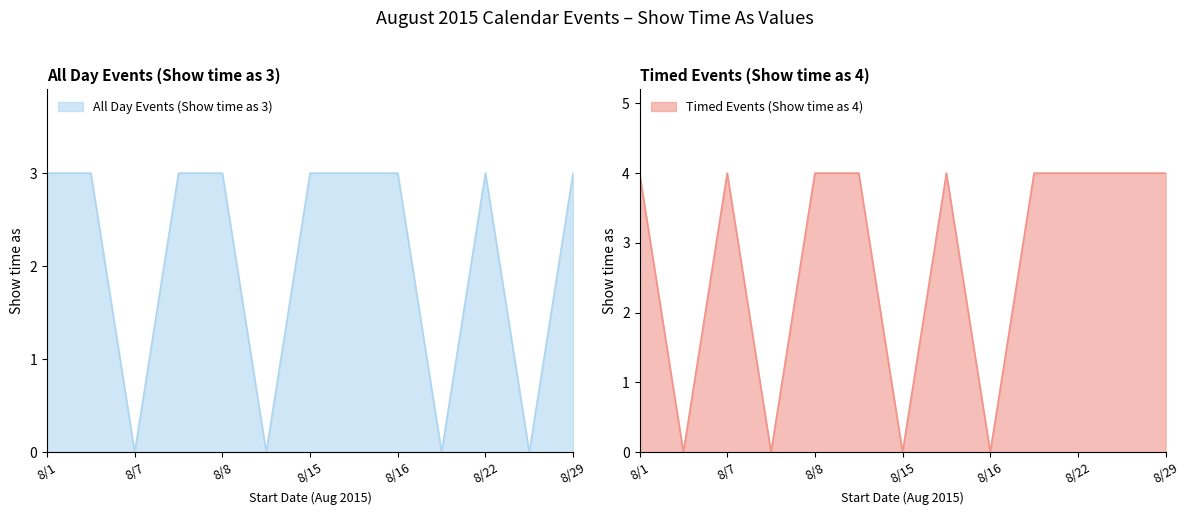

True or false: Timed Events (Show time as 4) and All Day Events (Show time as 3) cross at least once.

True